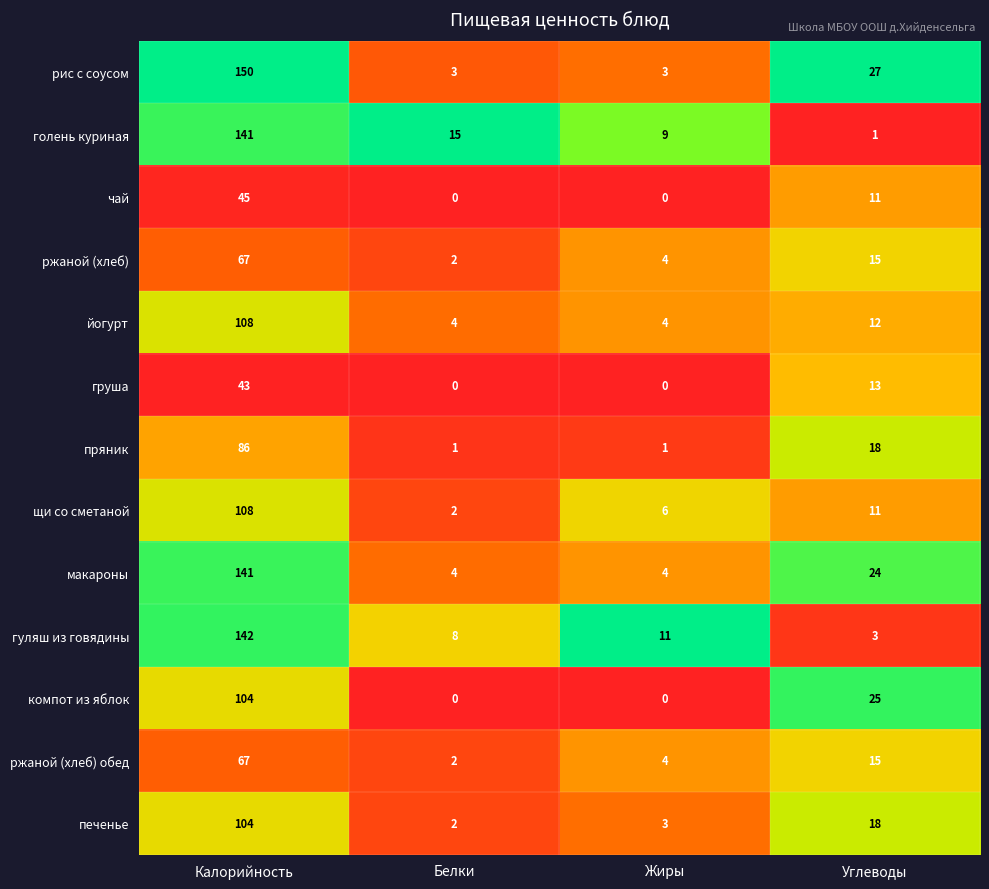

List the labels in order of щи со сметаной value, largest first.

Калорийность, Углеводы, Жиры, Белки